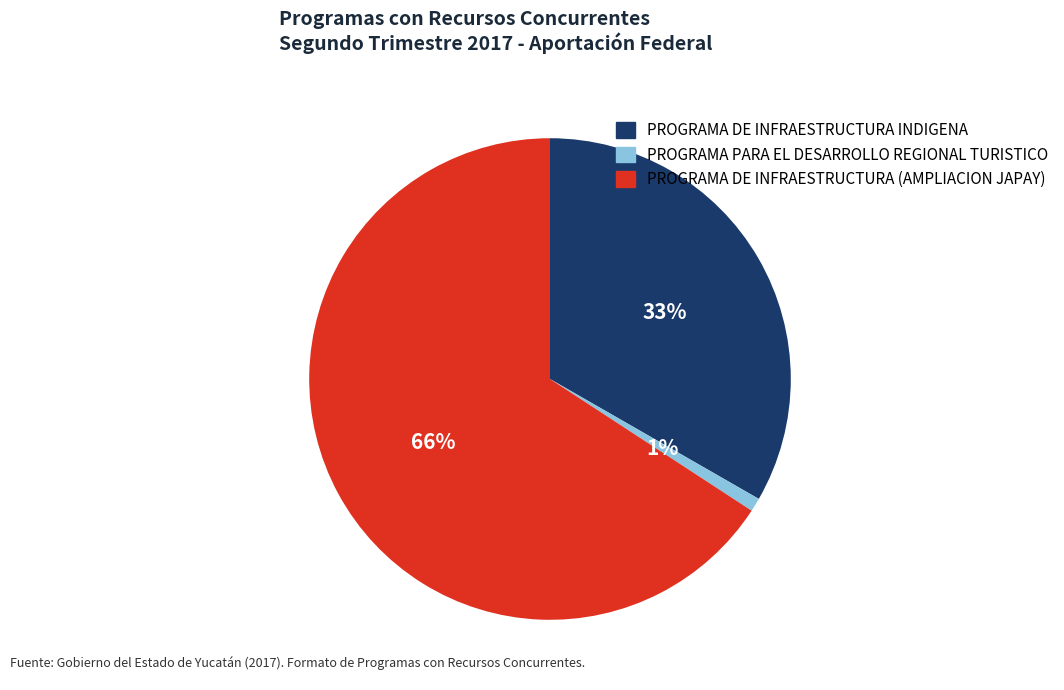

To the nearest percent, what portion does PROGRAMA DE INFRAESTRUCTURA (AMPLIACION JAPAY) represent?

66%